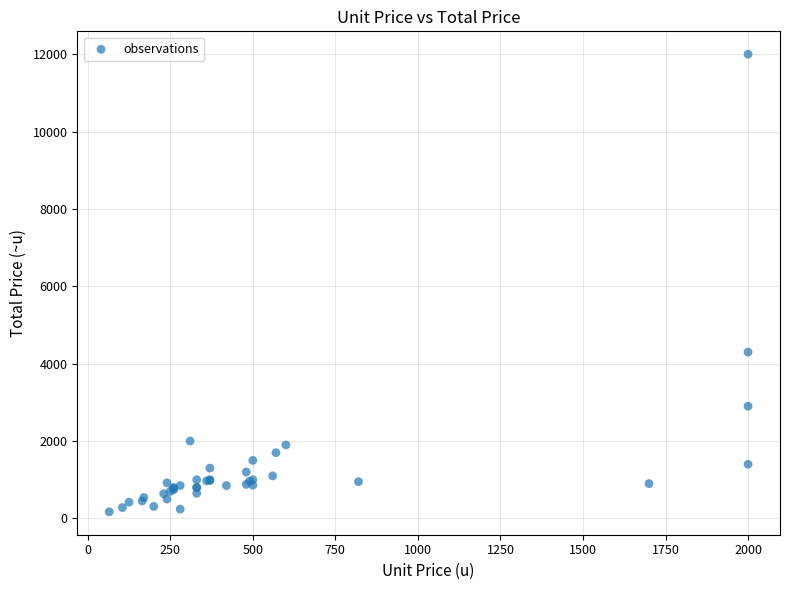

What Y value in the scatter plot is closest to 6085?

4300